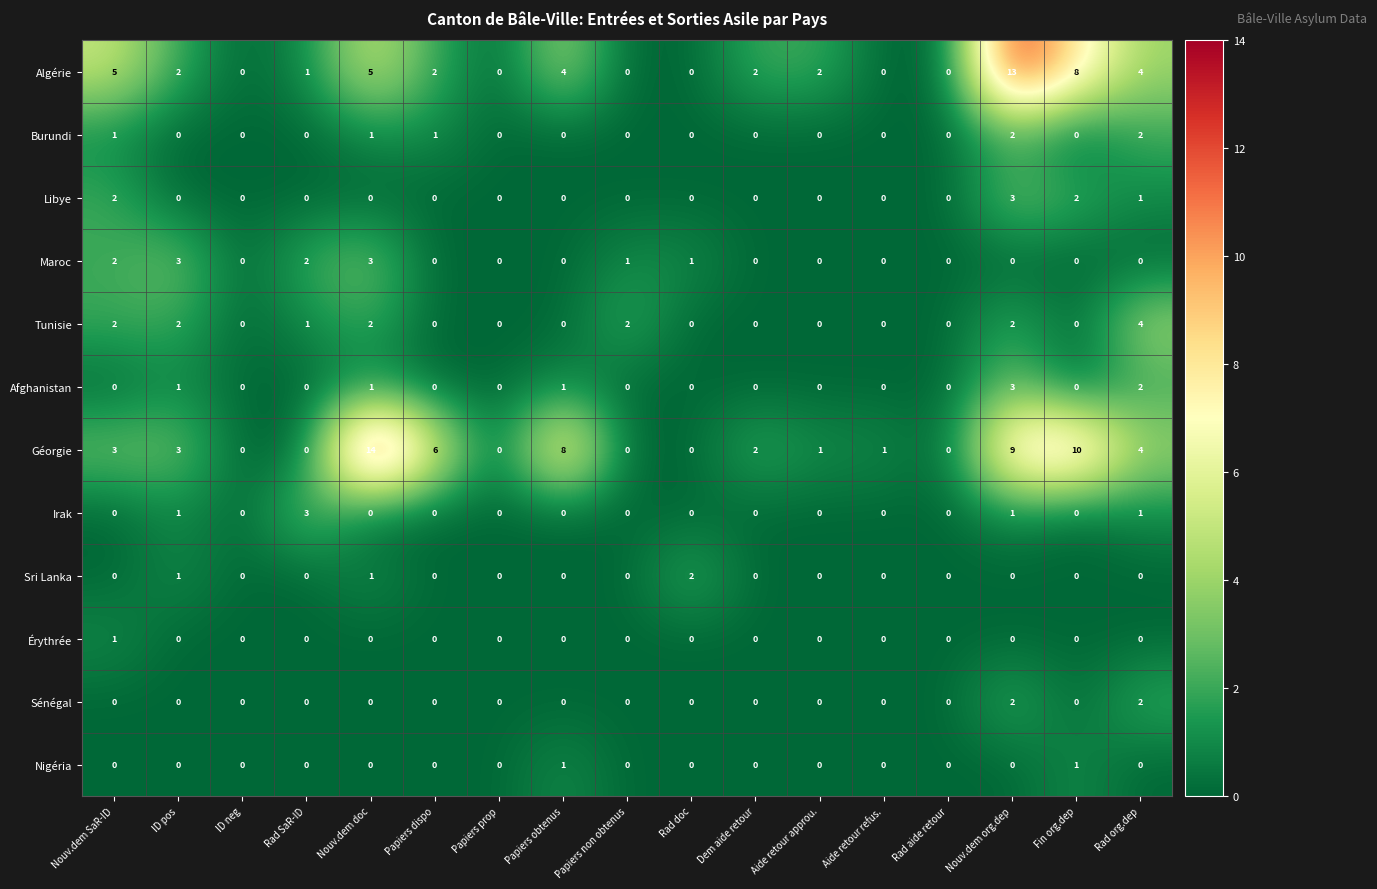

Count the number of categories in the chart.

17